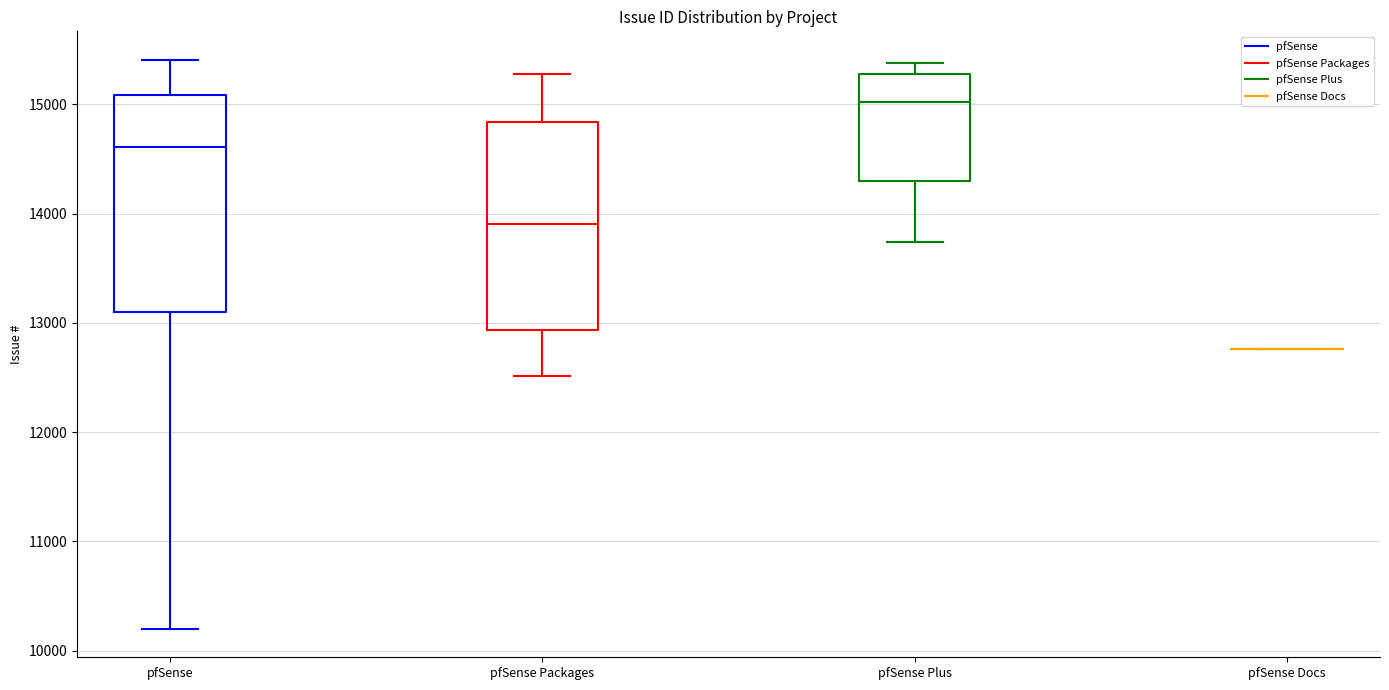

Reading left to right, transcribe this box plot: for each box, give where its median line is, the range the box spans, and where its two whiskers end, as read against the y-axis. The values are not printed on the chart, so give them approximately, as read against the axis.

pfSense: median 14600, box 13100 to 15100, whiskers 10200 to 15400
pfSense Packages: median 13900, box 12900 to 14800, whiskers 12500 to 15300
pfSense Plus: median 15000, box 14300 to 15300, whiskers 13700 to 15400
pfSense Docs: box collapsed to a line at 12800, whiskers 12800 to 12800